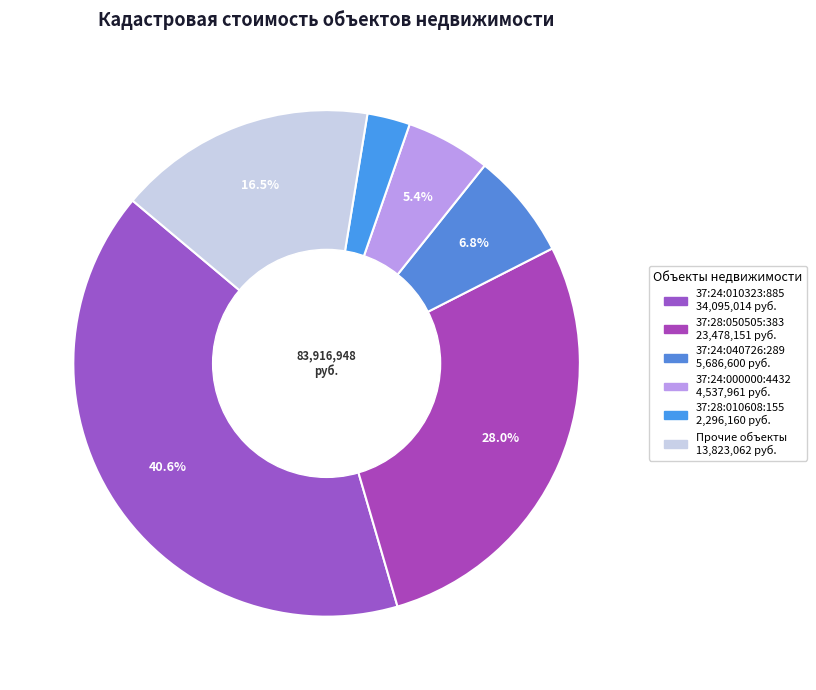

How many segments does this pie chart have?

6